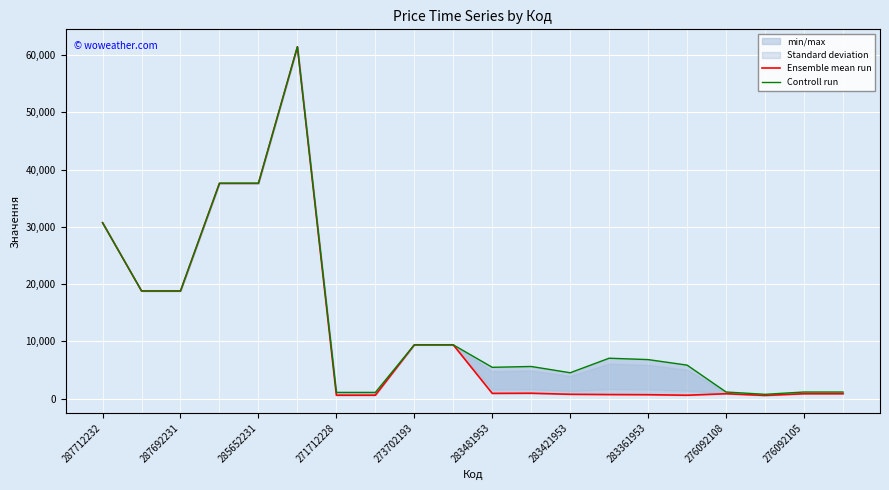

How many interior local valleys does the Ensemble mean run series have?

3